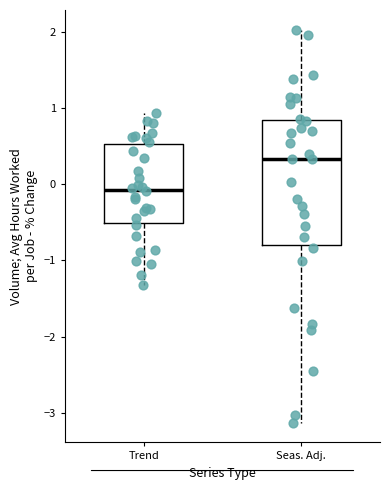

Which box's median line is the highest?

Seas. Adj.